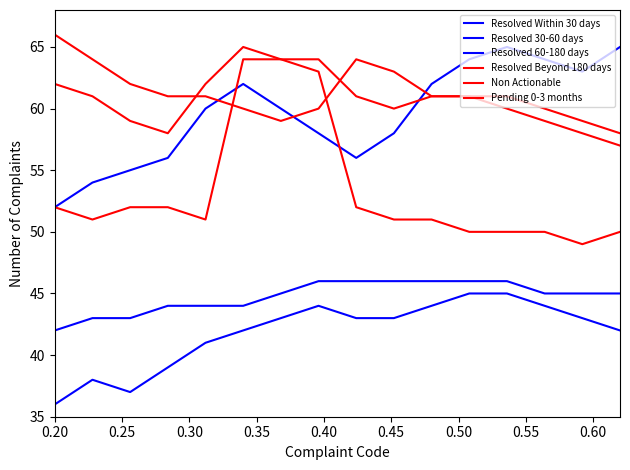

How many lines are shown in the chart?

6